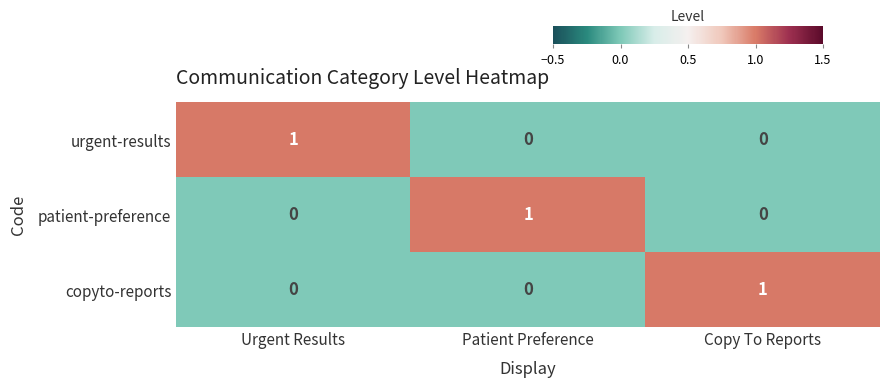

True or false: copyto-reports has a value of 0 at Patient Preference.

True